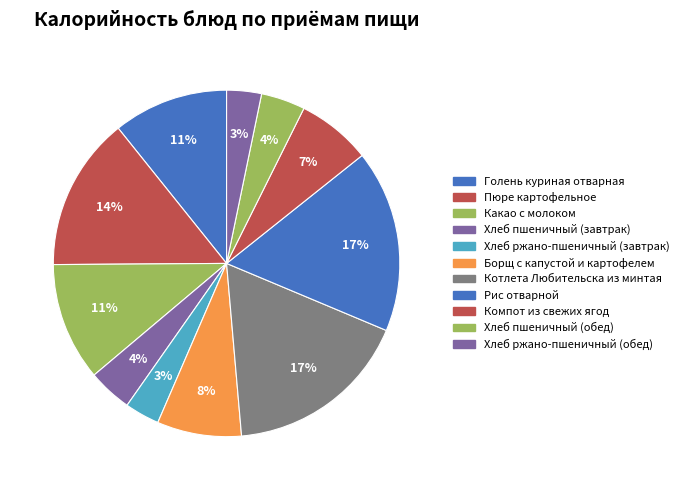

What is the ratio of the value at Хлеб пшеничный (обед) to the value at Какао с молоком?

0.4